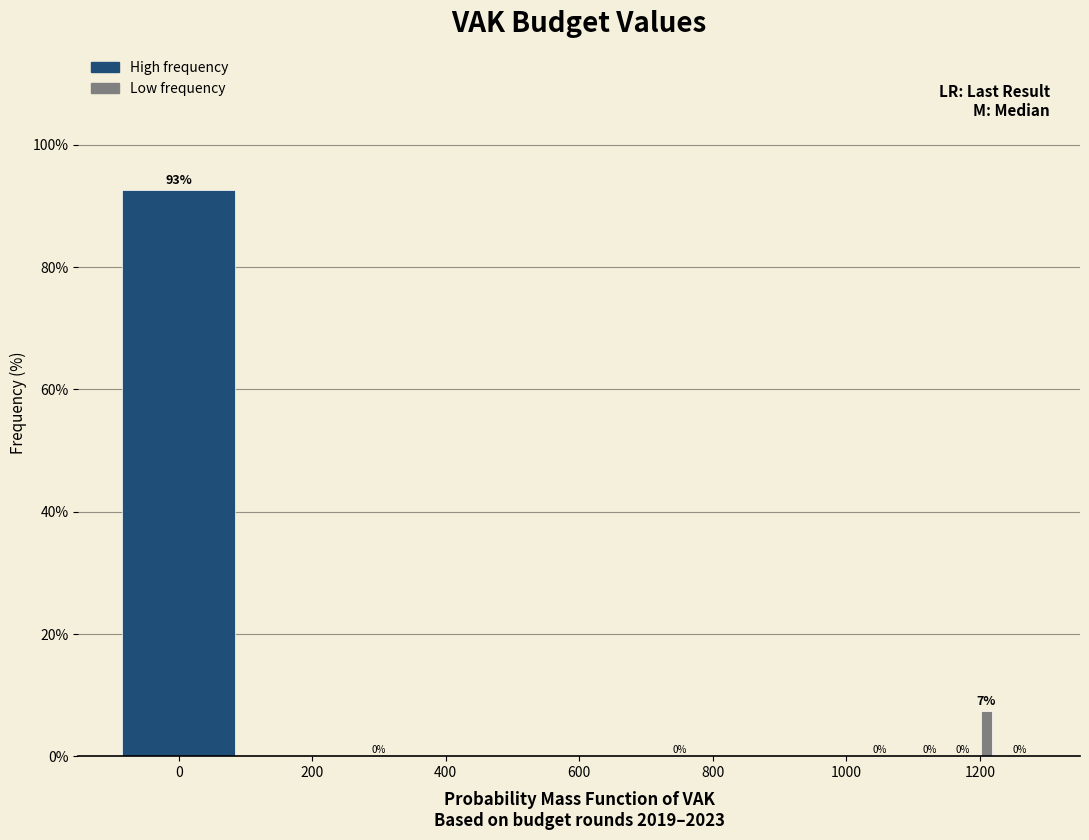

Around what value on the x-axis is the tallest bar? Give the approximate position of its centre, as read against the axis.

0